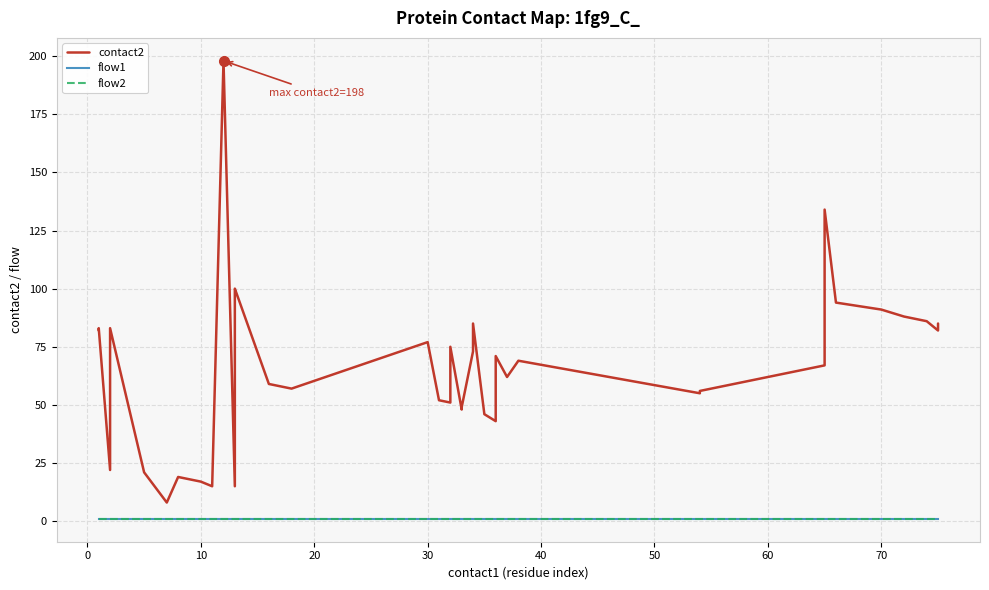

How many data points does each series have?

40